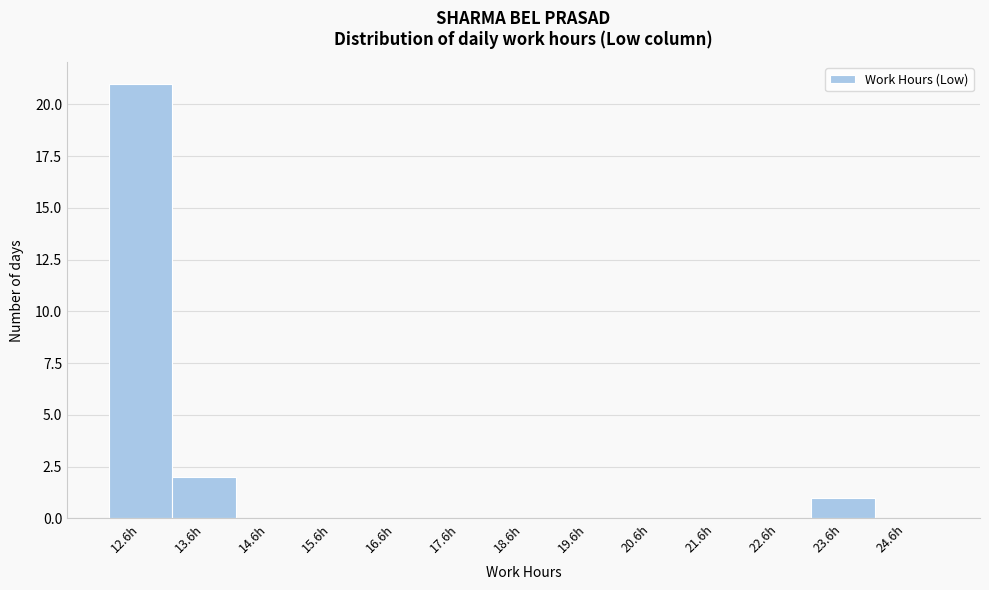

Which range on the x-axis has the tallest bar?

12.09 to 13.09